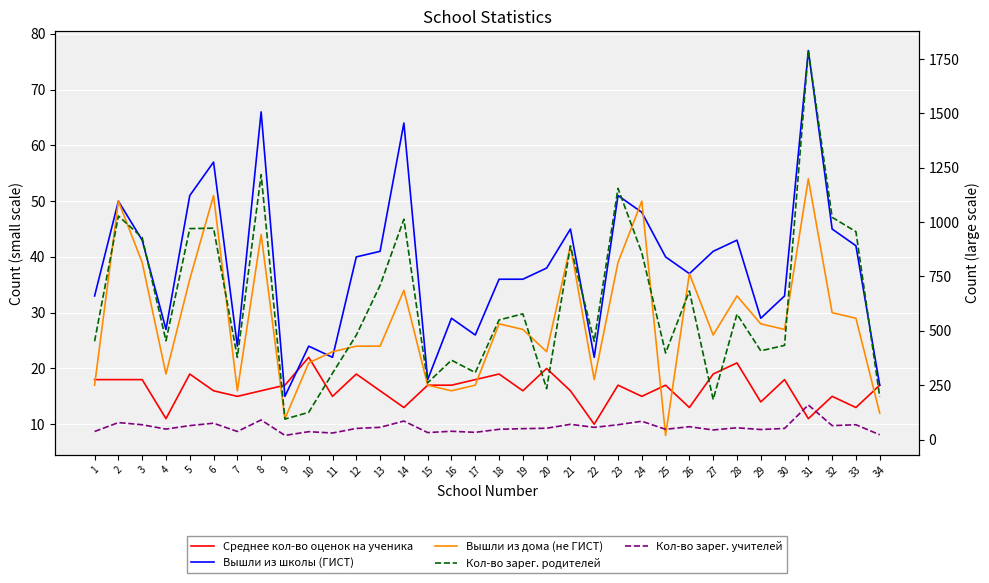

True or false: Вышли из дома (не ГИСТ) and Кол-во зарег. учителей cross at least once.

False